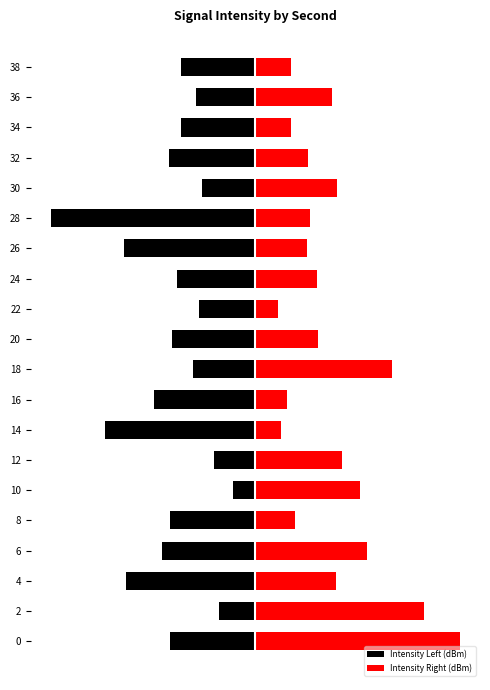

How many bars are there in each group?

2